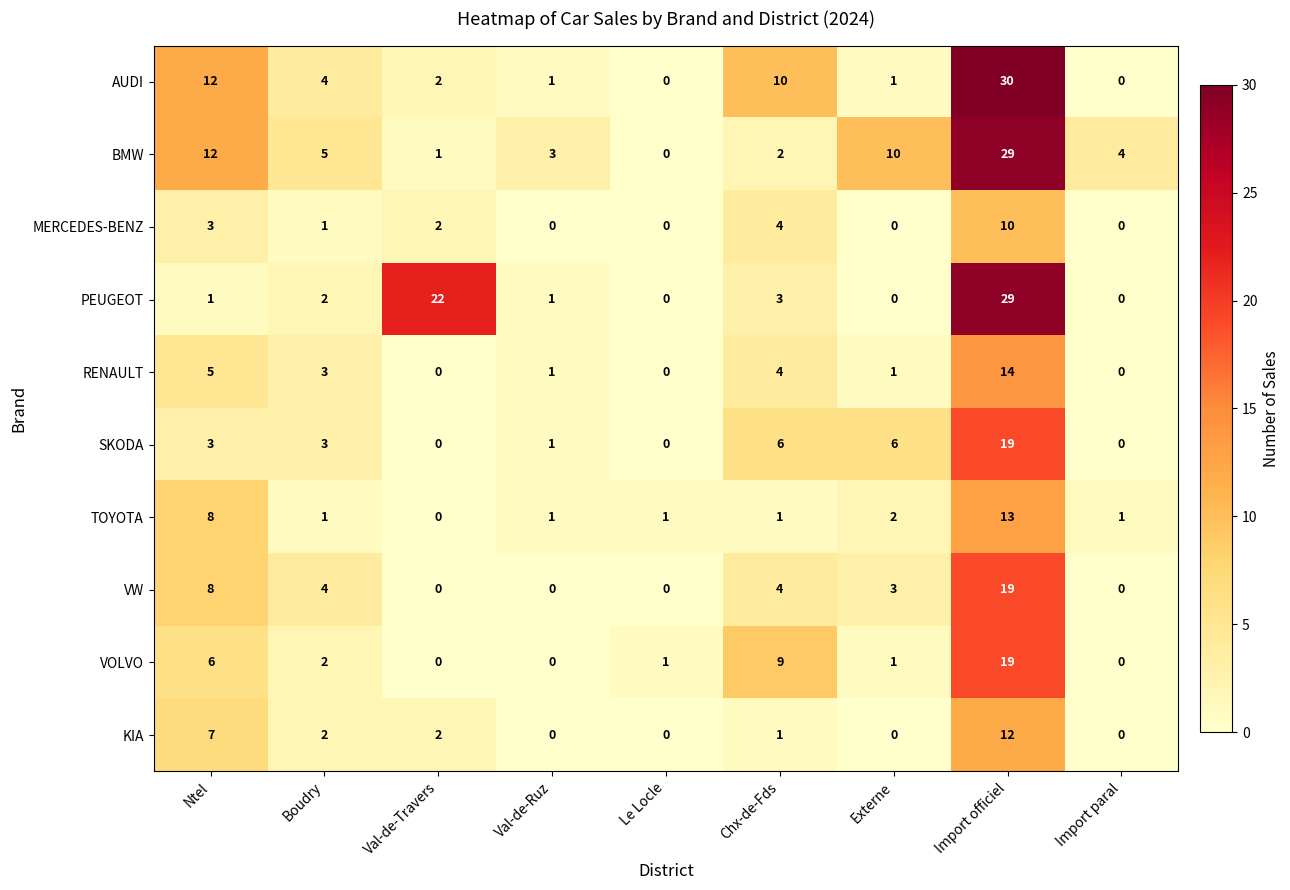

What is the difference between the highest and lowest values at Boudry?

4